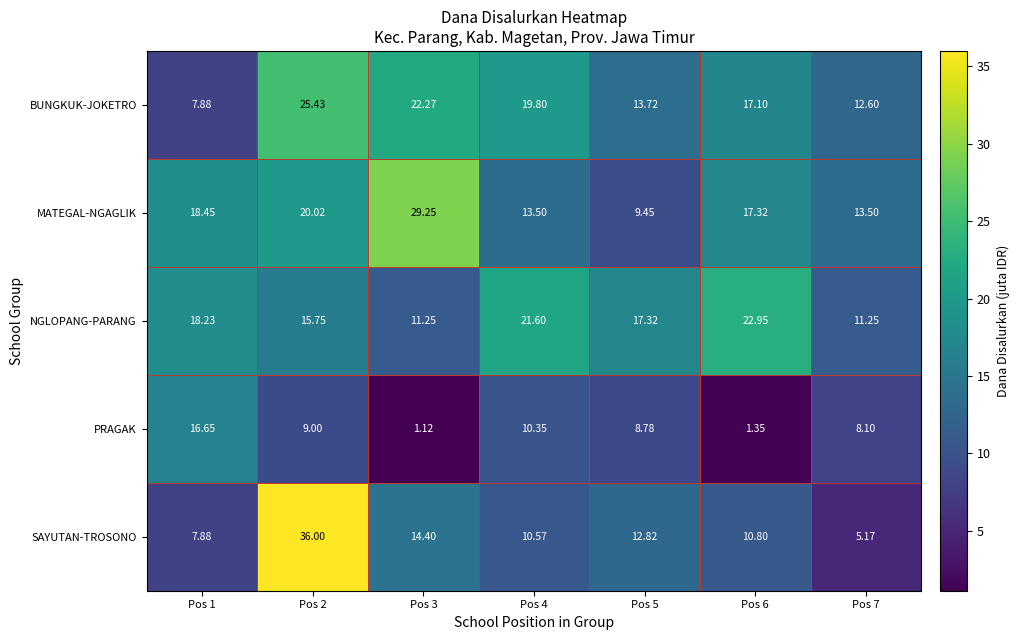

Rank the series at Pos 2 from highest to lowest value.

SAYUTAN-TROSONO, BUNGKUK-JOKETRO, MATEGAL-NGAGLIK, NGLOPANG-PARANG, PRAGAK